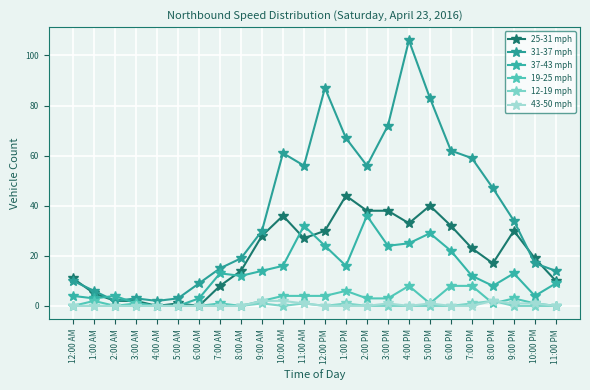

What is the average value of the 37-43 mph series?

14